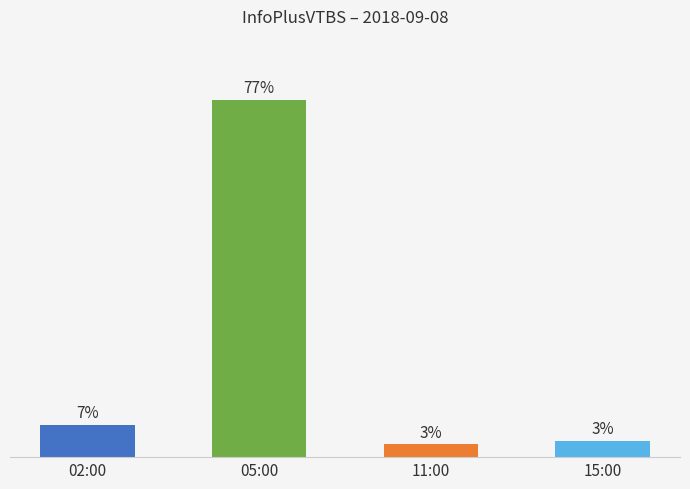

Which label corresponds to the largest value in the chart?

05:00